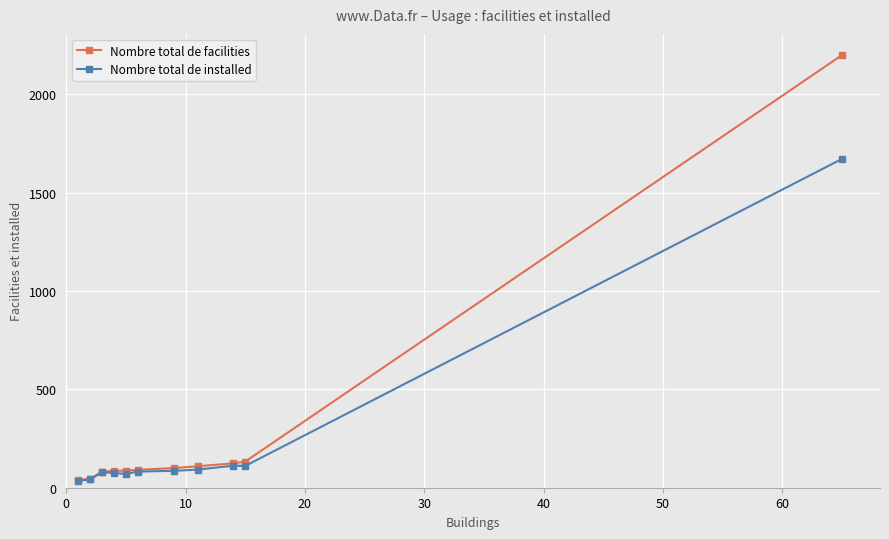

True or false: Nombre total de installed has more than 1 interior local peaks.

True